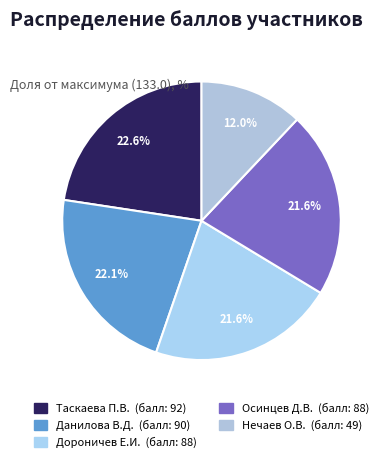

Does any single category account for the majority?

No